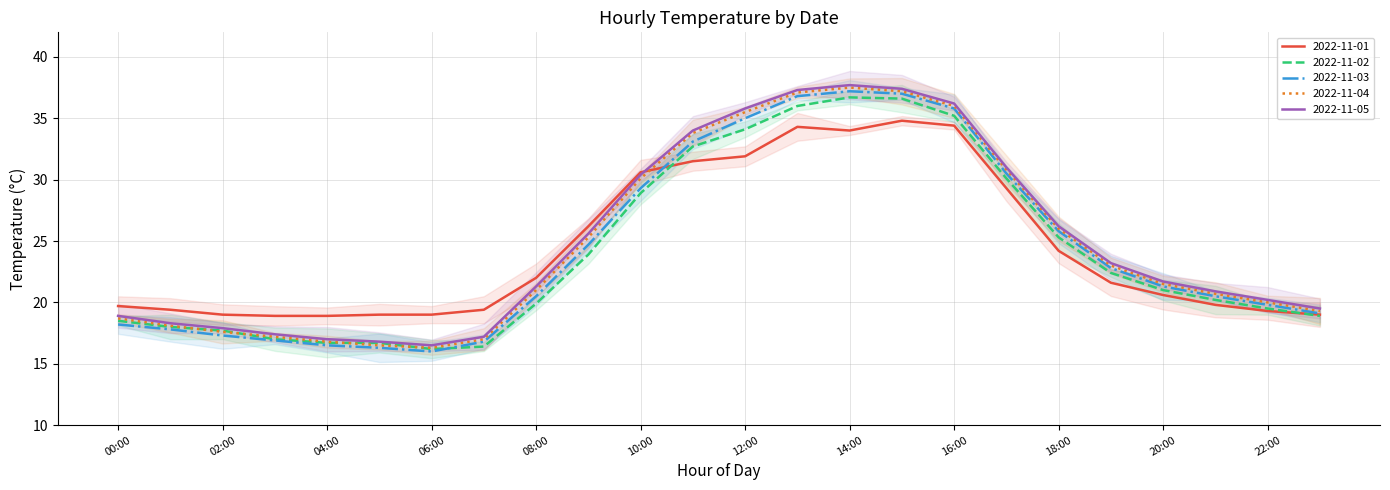

The 2022-11-05 series shows 23.2 at 19:00. True or false?

True